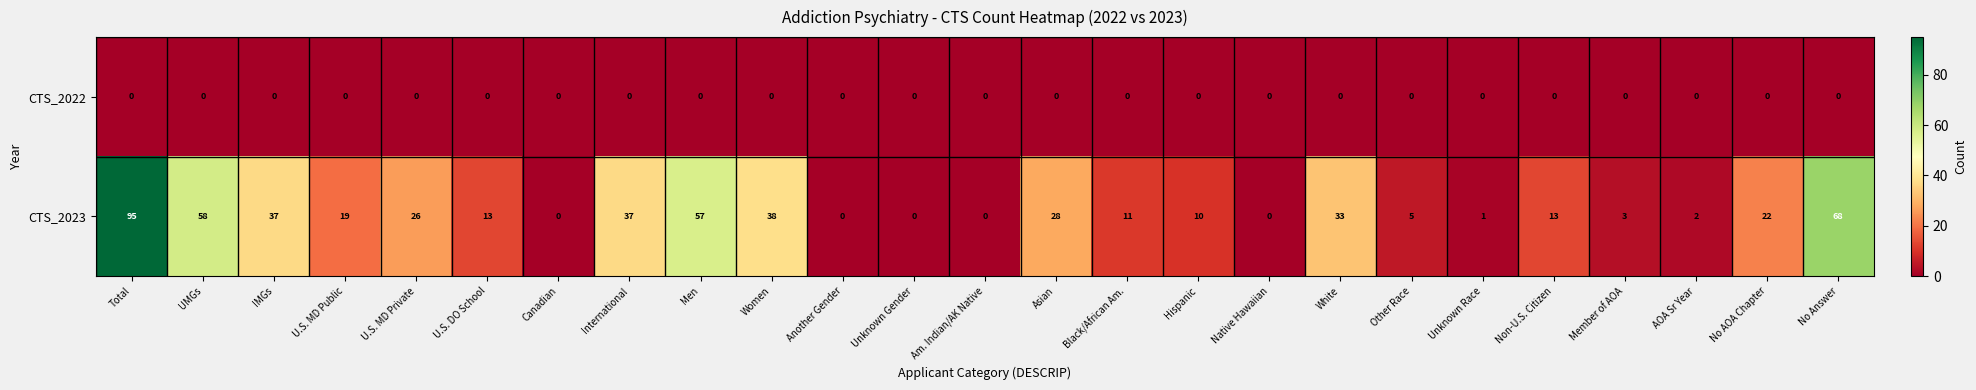

List the series in order of their overall mean, highest first.

CTS_2023, CTS_2022